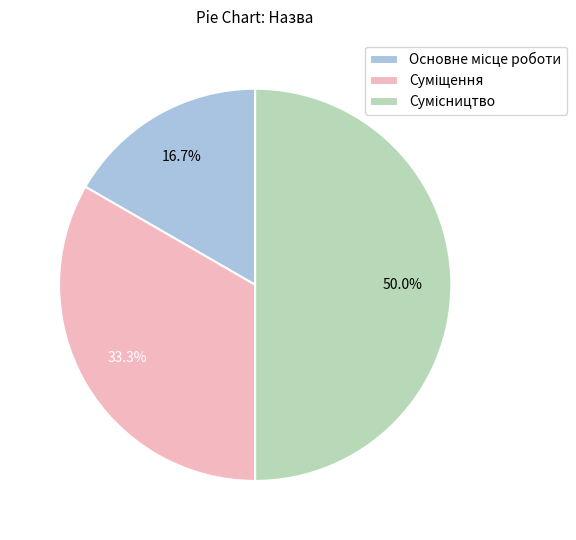

What percentage is the Суміщення slice, to the nearest percent?

33%